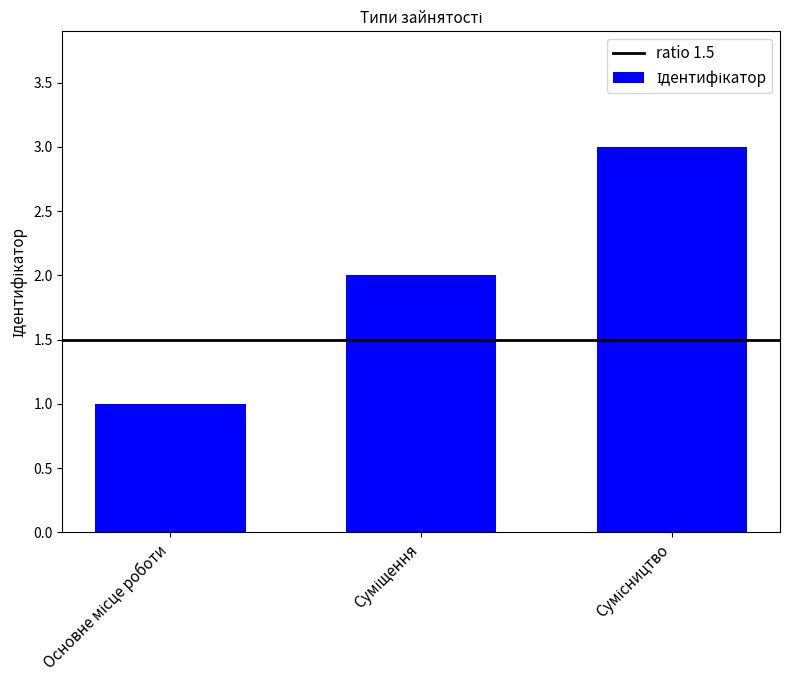

What is the greatest value displayed?

3